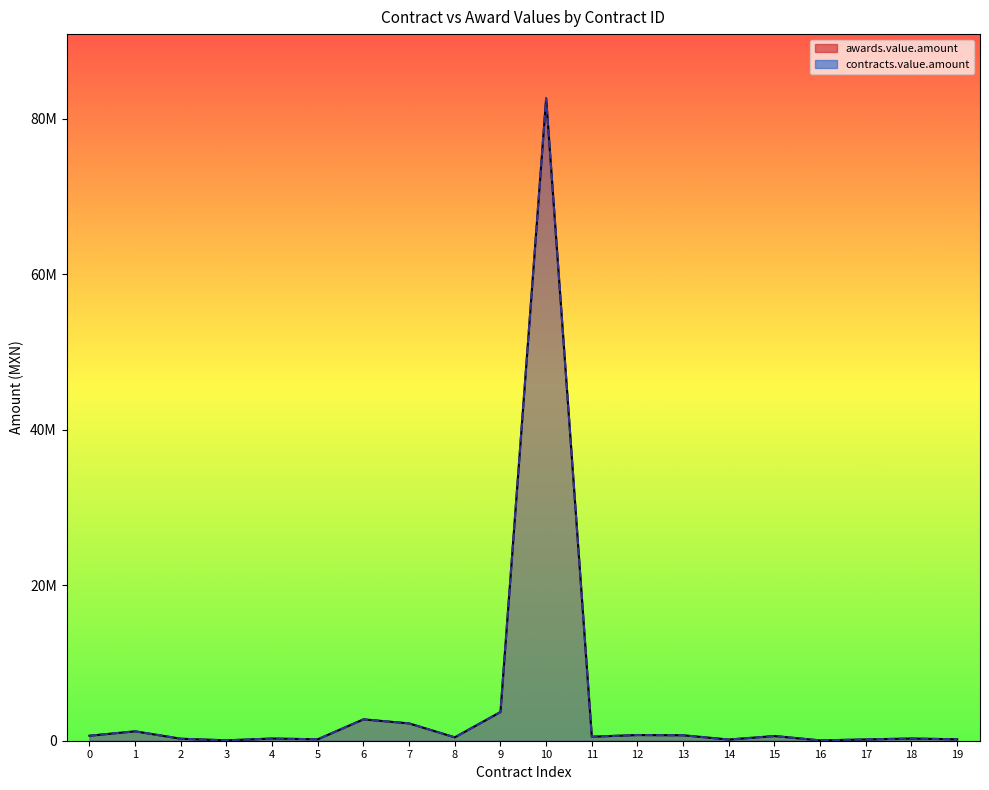

In awards.value.amount, how many points are higher than both neighbors (excluding endpoints)?

7